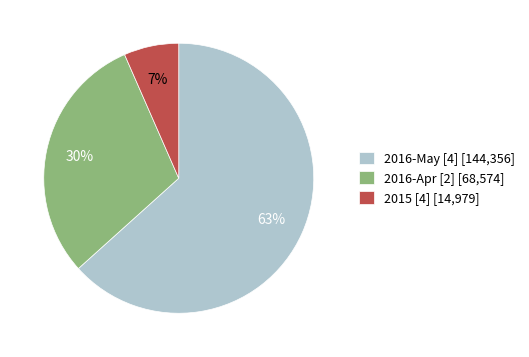

Which slice is the largest?

2016-May [4] [144,356]